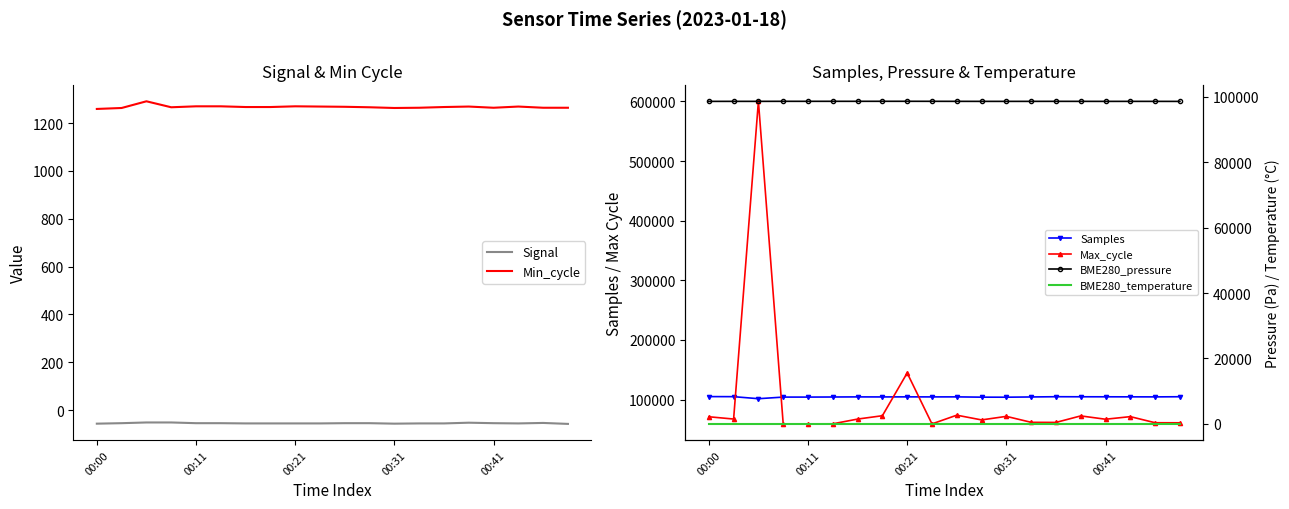

Which series has the widest spread of values?

Max_cycle